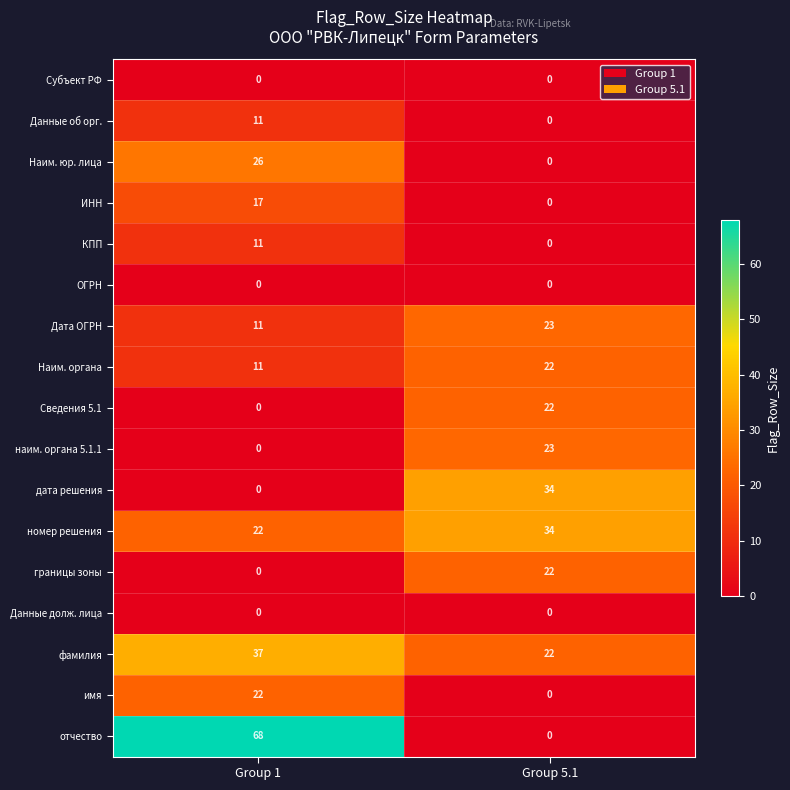

What is the greatest value displayed?

68